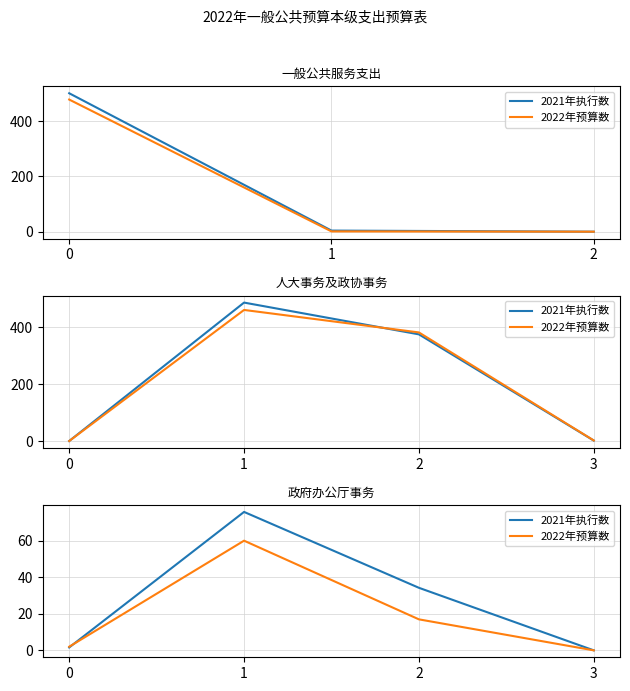

What is the difference between the second highest and second lowest values in the 2022年预算数 series?

15.0